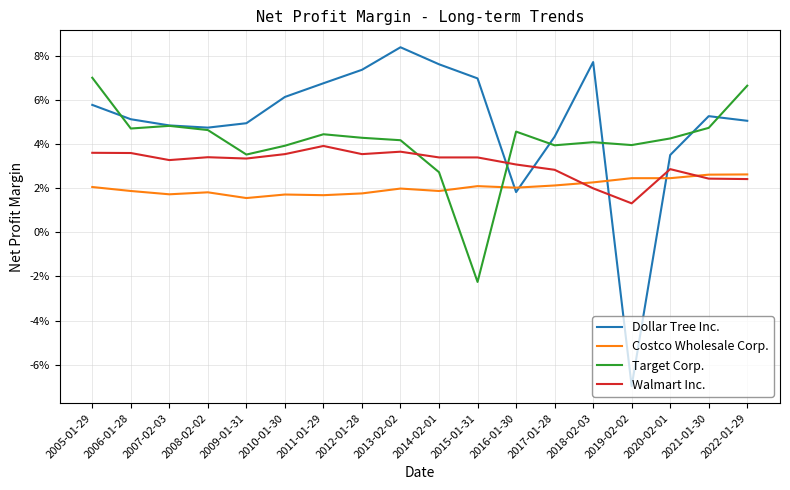

Is this an area chart (filled region under the line)?

No